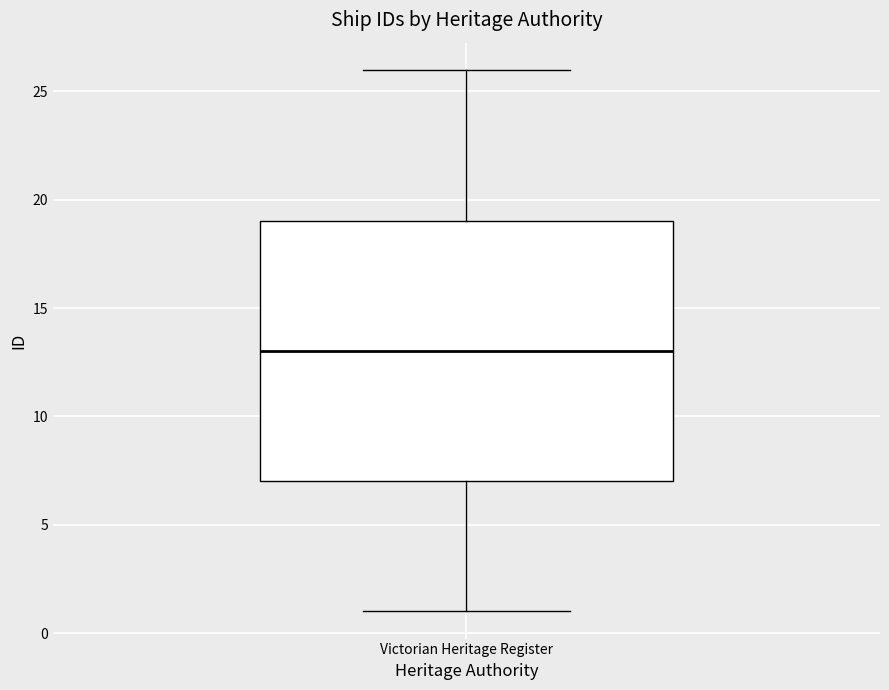

Read this box plot against the y-axis: the position of the median line, the range covered by the box, and the ends of both whiskers. The values are not printed on the chart, so give them approximately, as read against the axis.

median 13, box 7 to 19, whiskers 1 to 26